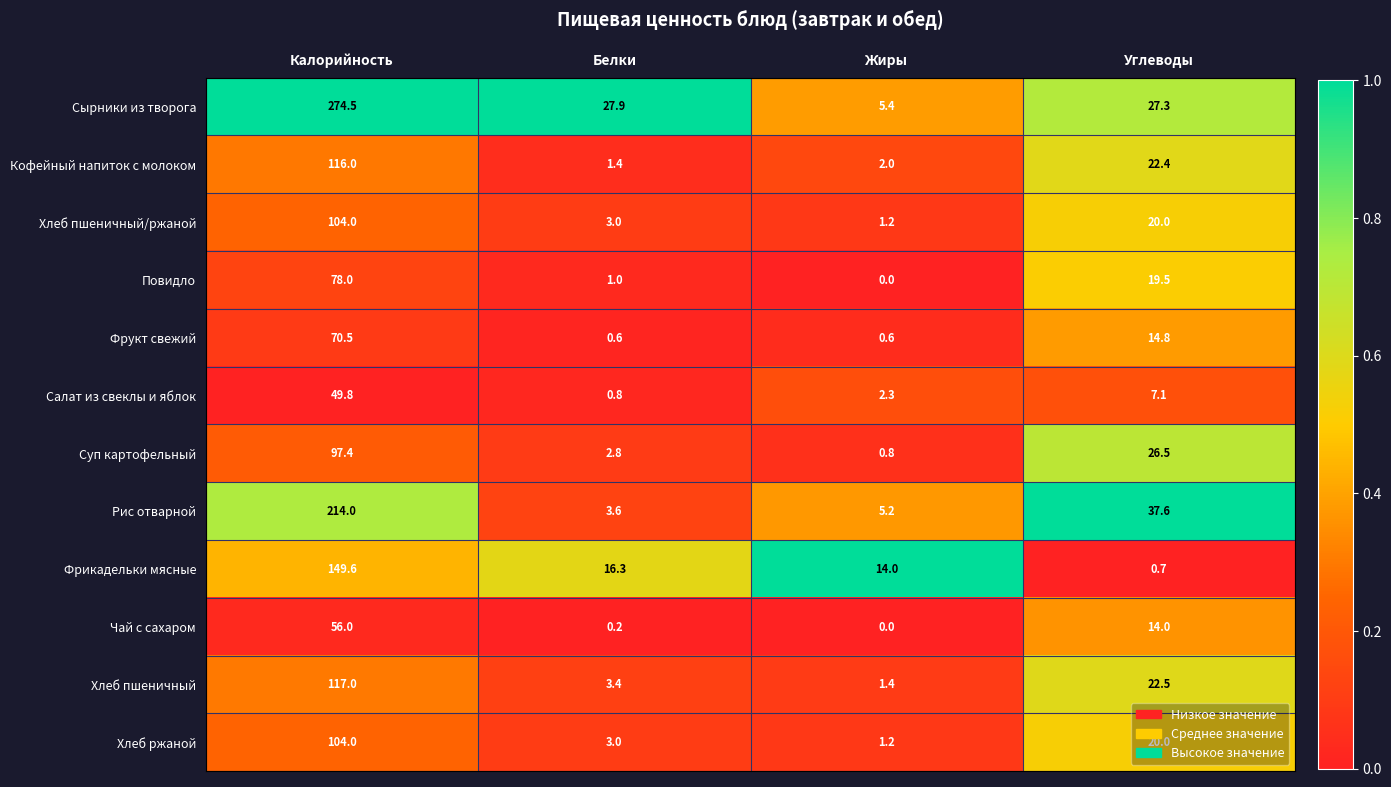

The value of Фрикадельки мясные at Белки is 6.7. True or false?

False